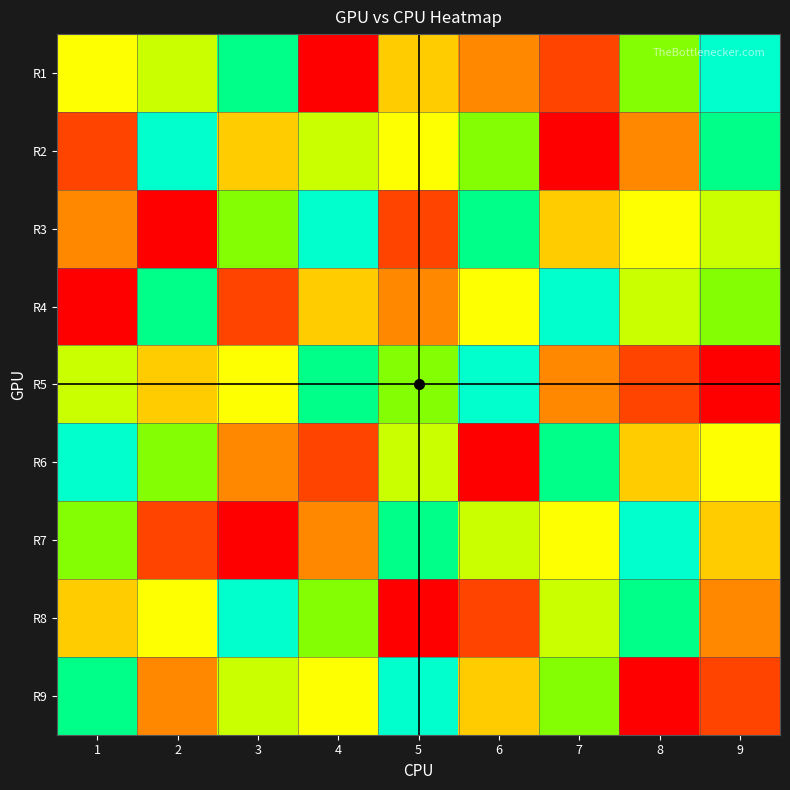

At 8, list the series in order from smallest to largest.

R9, R5, R2, R6, R3, R4, R1, R8, R7